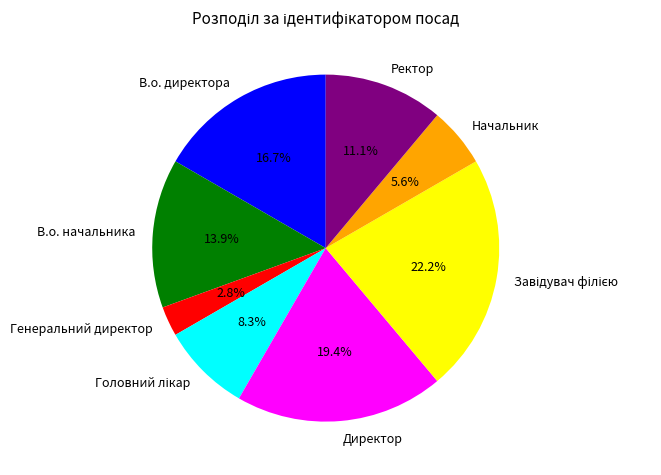

Is the sum of Начальник and Генеральний директор greater than half?

No